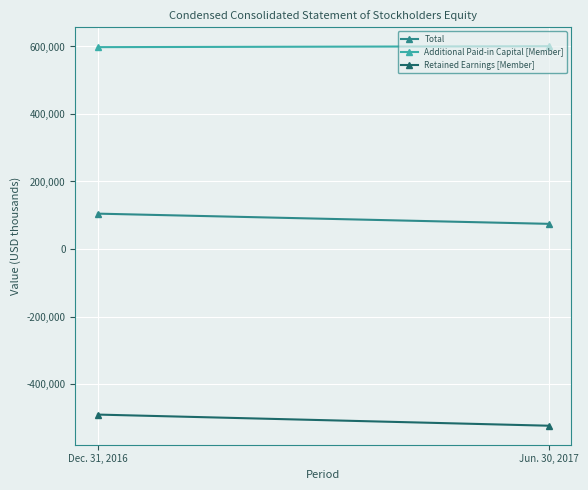

Which series has the largest total across all categories?

Additional Paid-in Capital [Member]